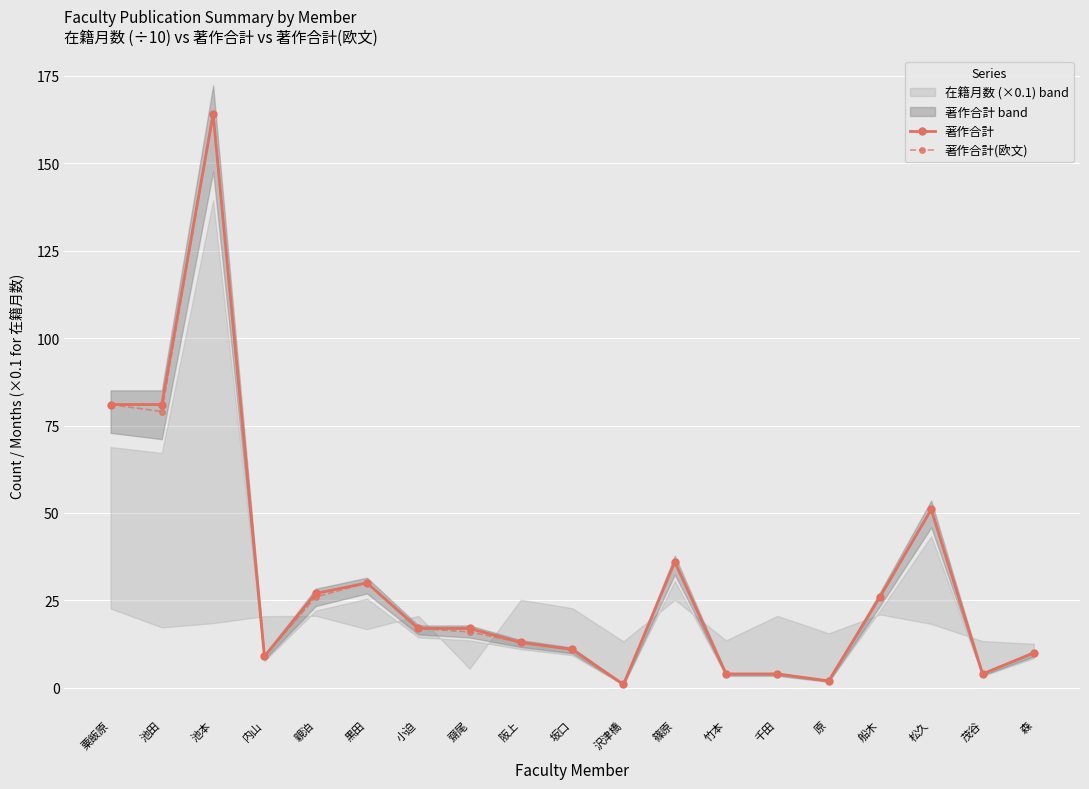

Where is 著作合計(欧文) nearest to the value 82?

粟飯原